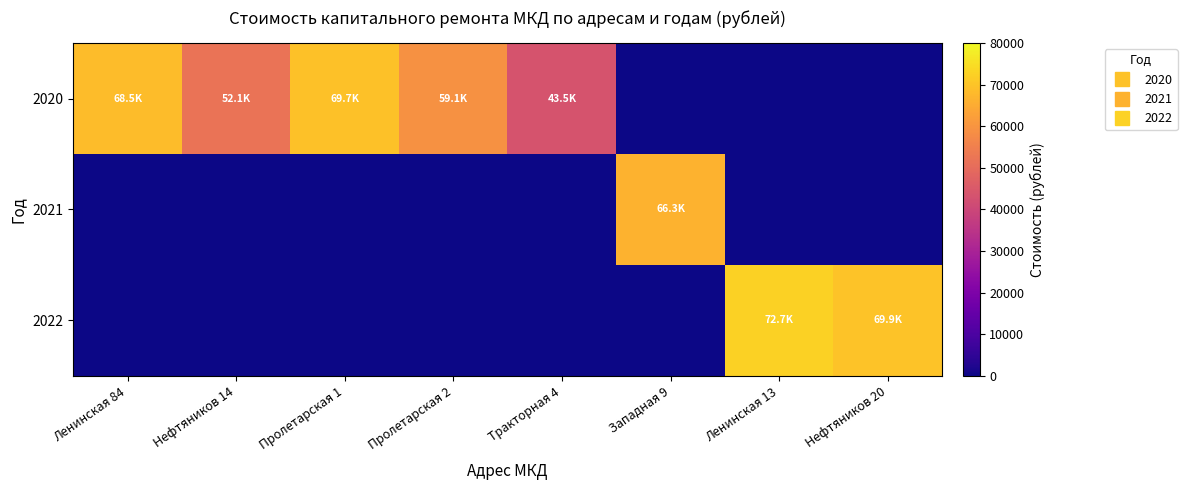

How many data points does each series have?

8